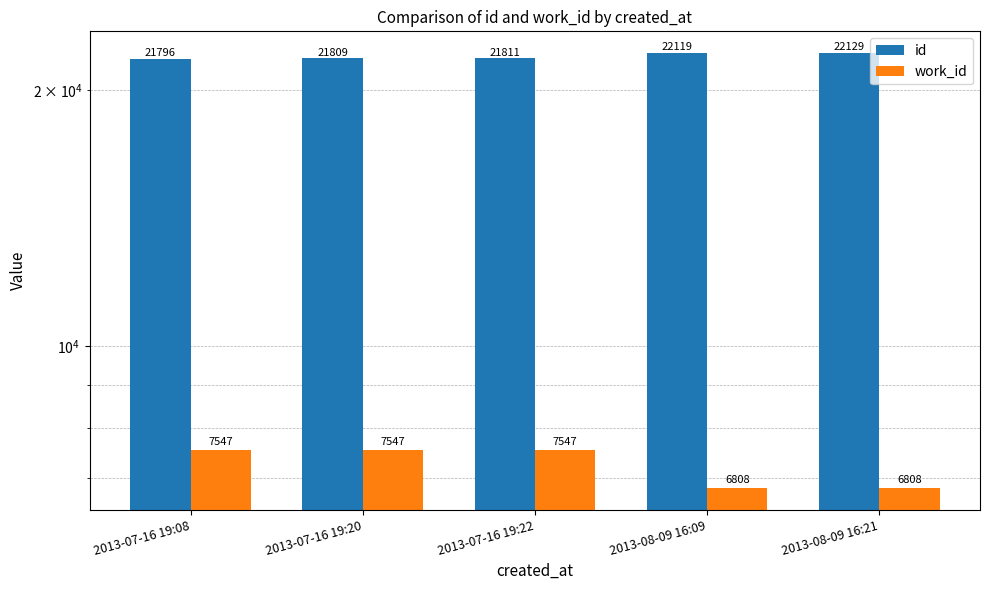

Which has a higher value, 2013-07-16 19:08 or 2013-07-16 19:20?

2013-07-16 19:20